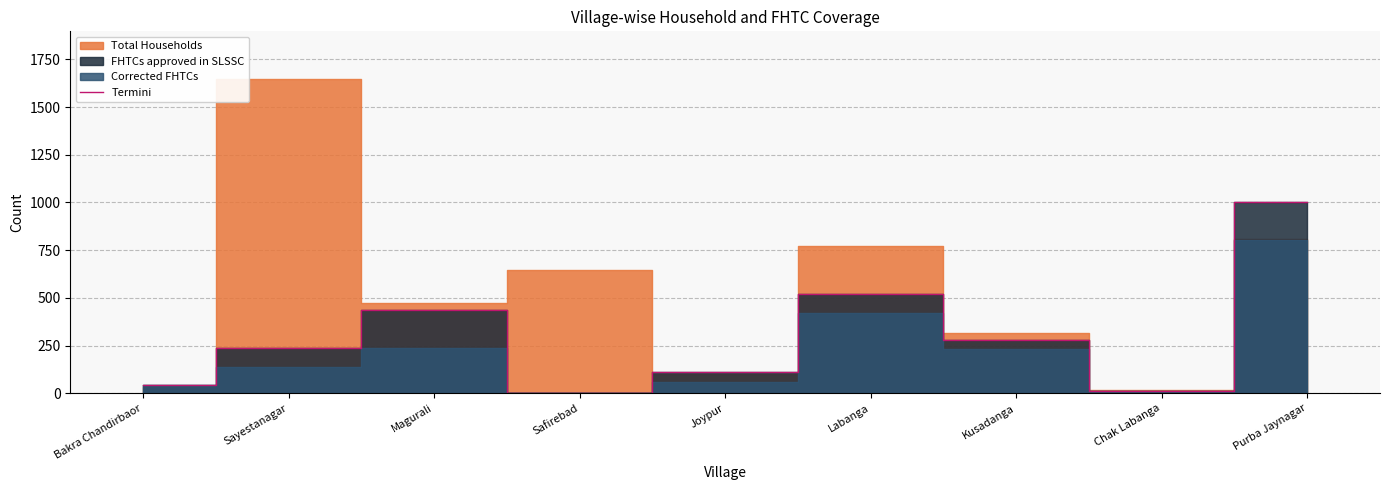

How many lines are shown in the chart?

1